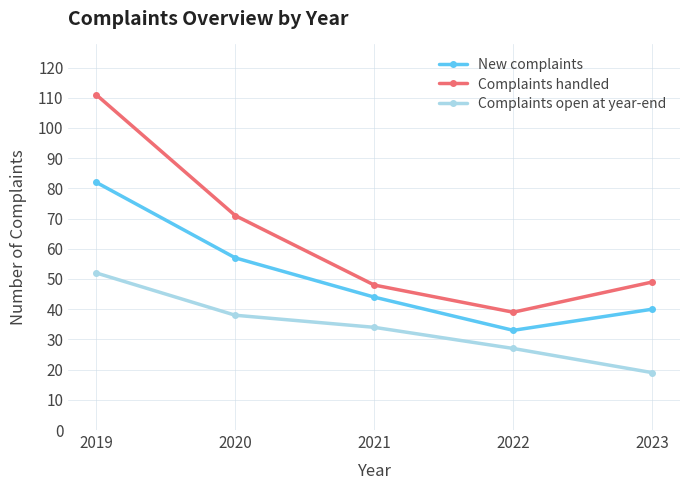

Rank the series by their average value, from highest to lowest.

Complaints handled, New complaints, Complaints open at year-end